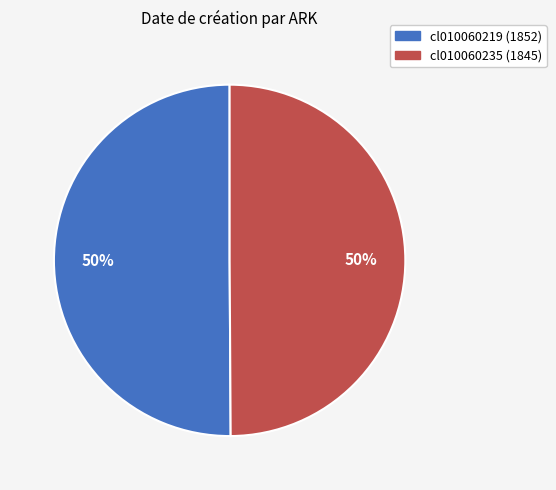

How many segments does this pie chart have?

2